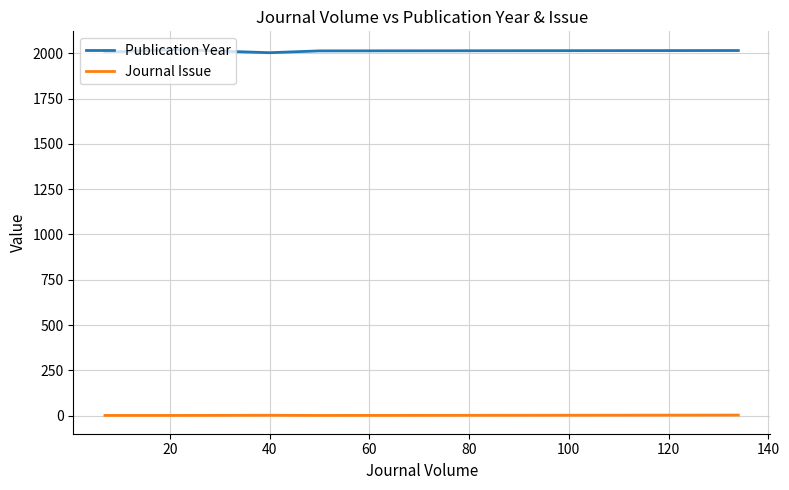

What is the greatest value displayed?

2020